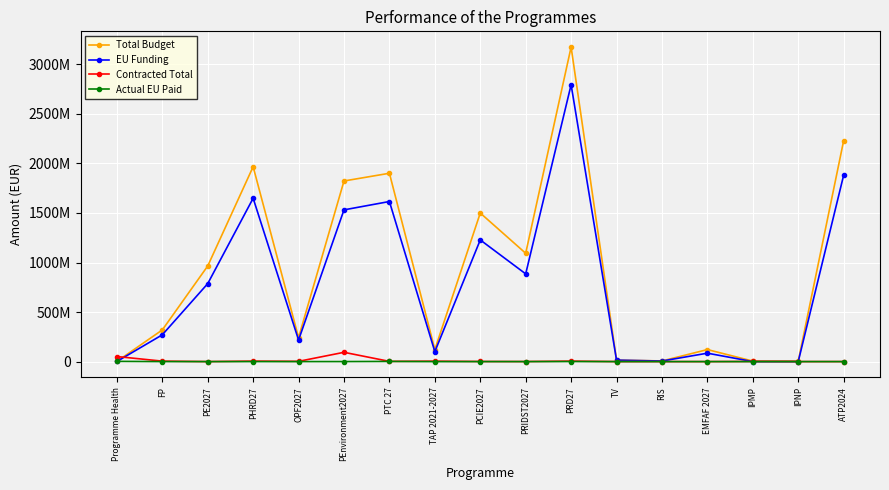

Which series changed the most between FP and PRIDST2027?

Total Budget